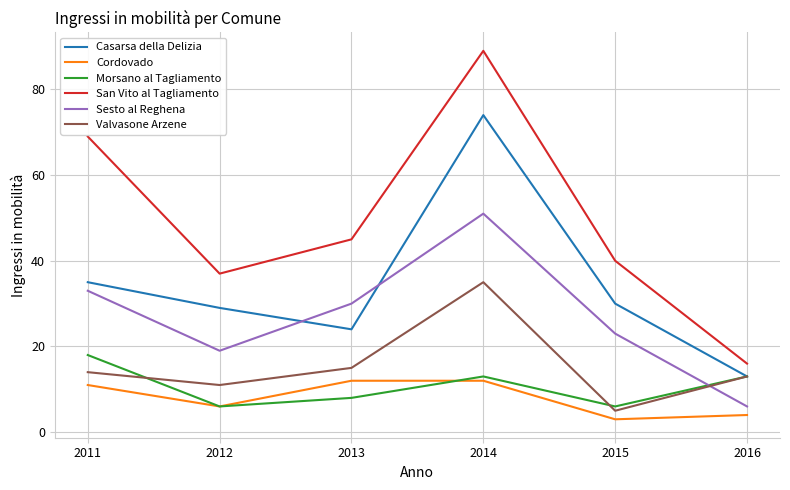

What are all the series names shown in the legend?

Casarsa della Delizia, Cordovado, Morsano al Tagliamento, San Vito al Tagliamento, Sesto al Reghena, Valvasone Arzene